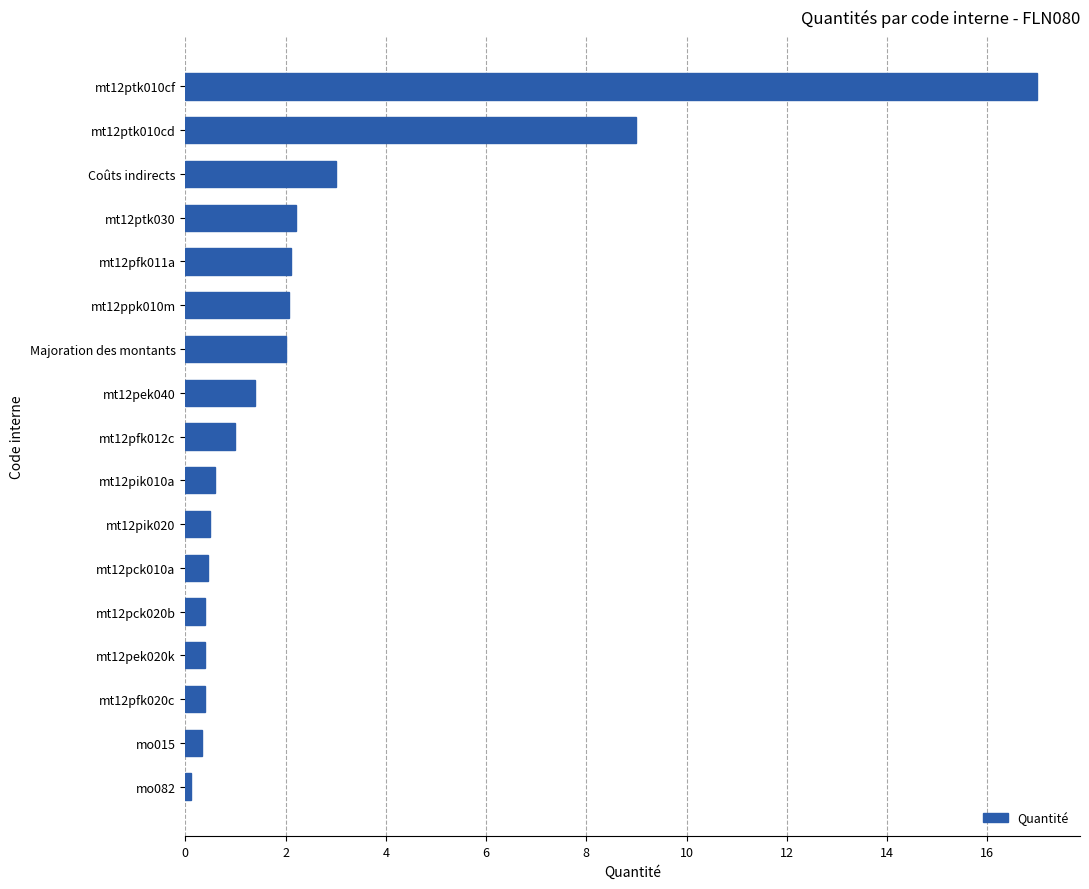

True or false: the data shows 0.4 at mt12pck020b.

True